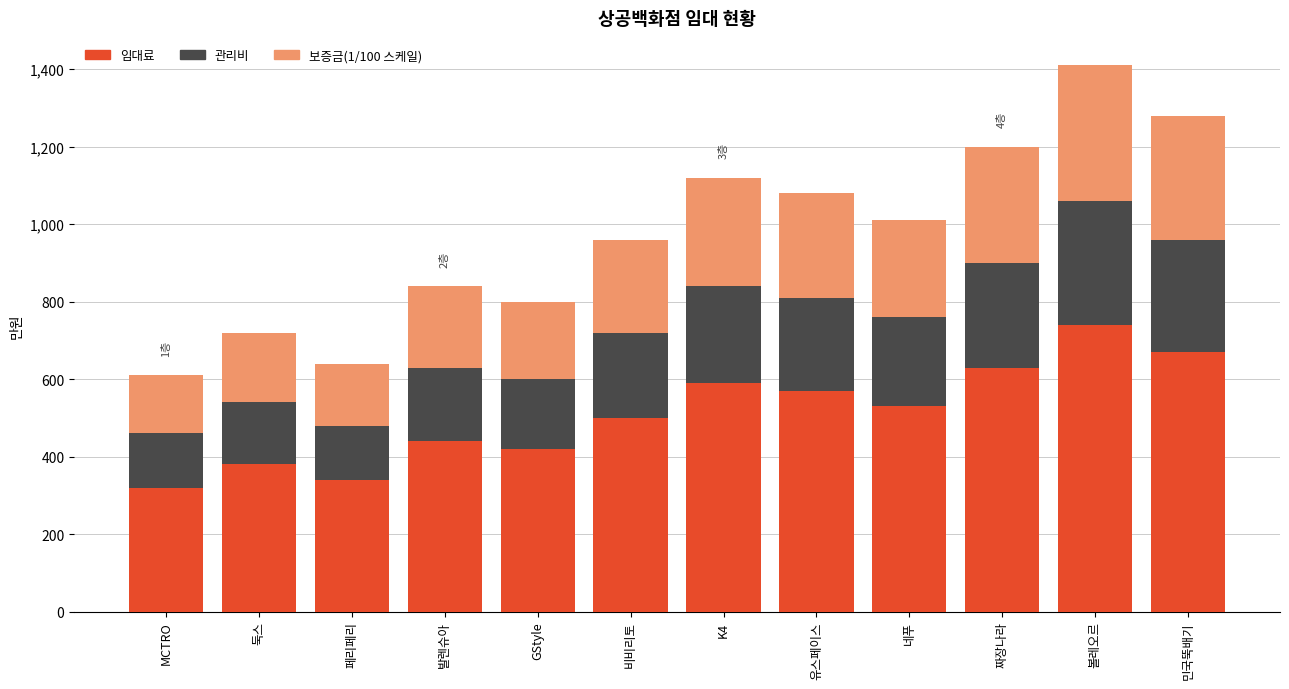

What is the total value across all series at 유스페이스?

1080